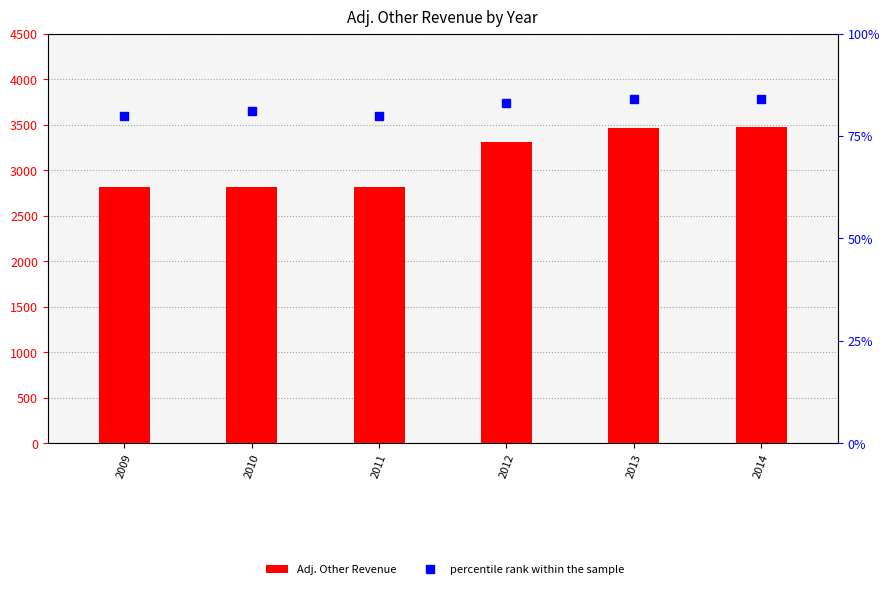

What is the value of the percentile rank within the sample bar at the 3rd from the left?

80.0